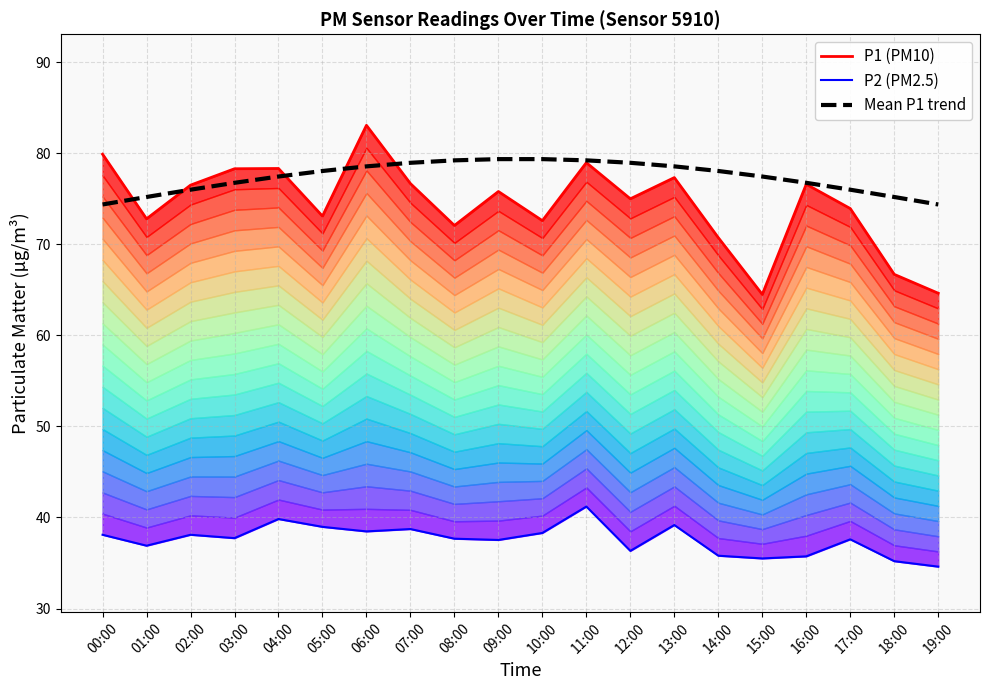

At which label is P1 (PM10) closest to 73?

05:00